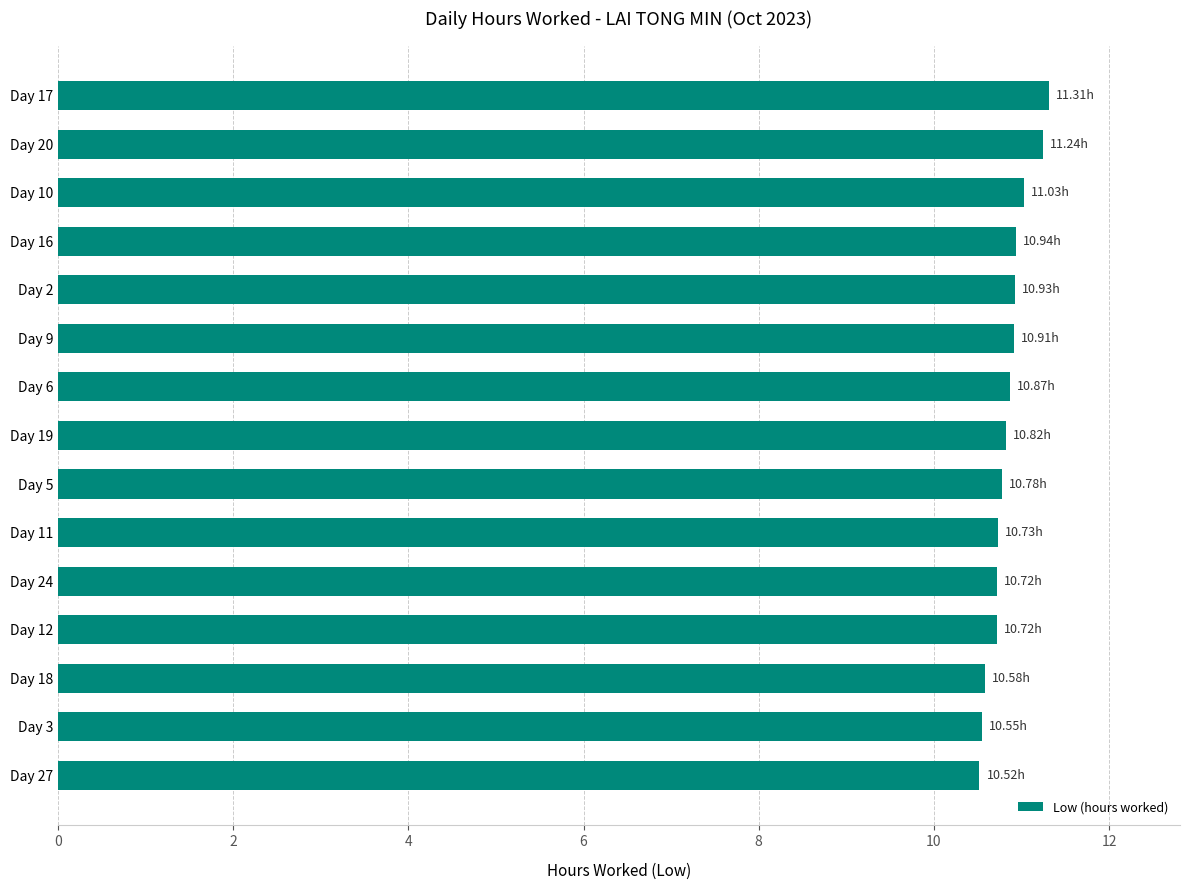

What is the average value?

10.8